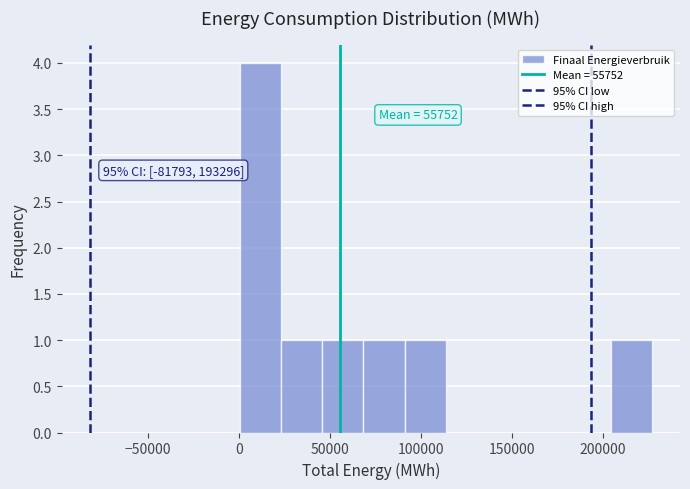

Over which range of the x-axis is the bar tallest?

0 to 25000